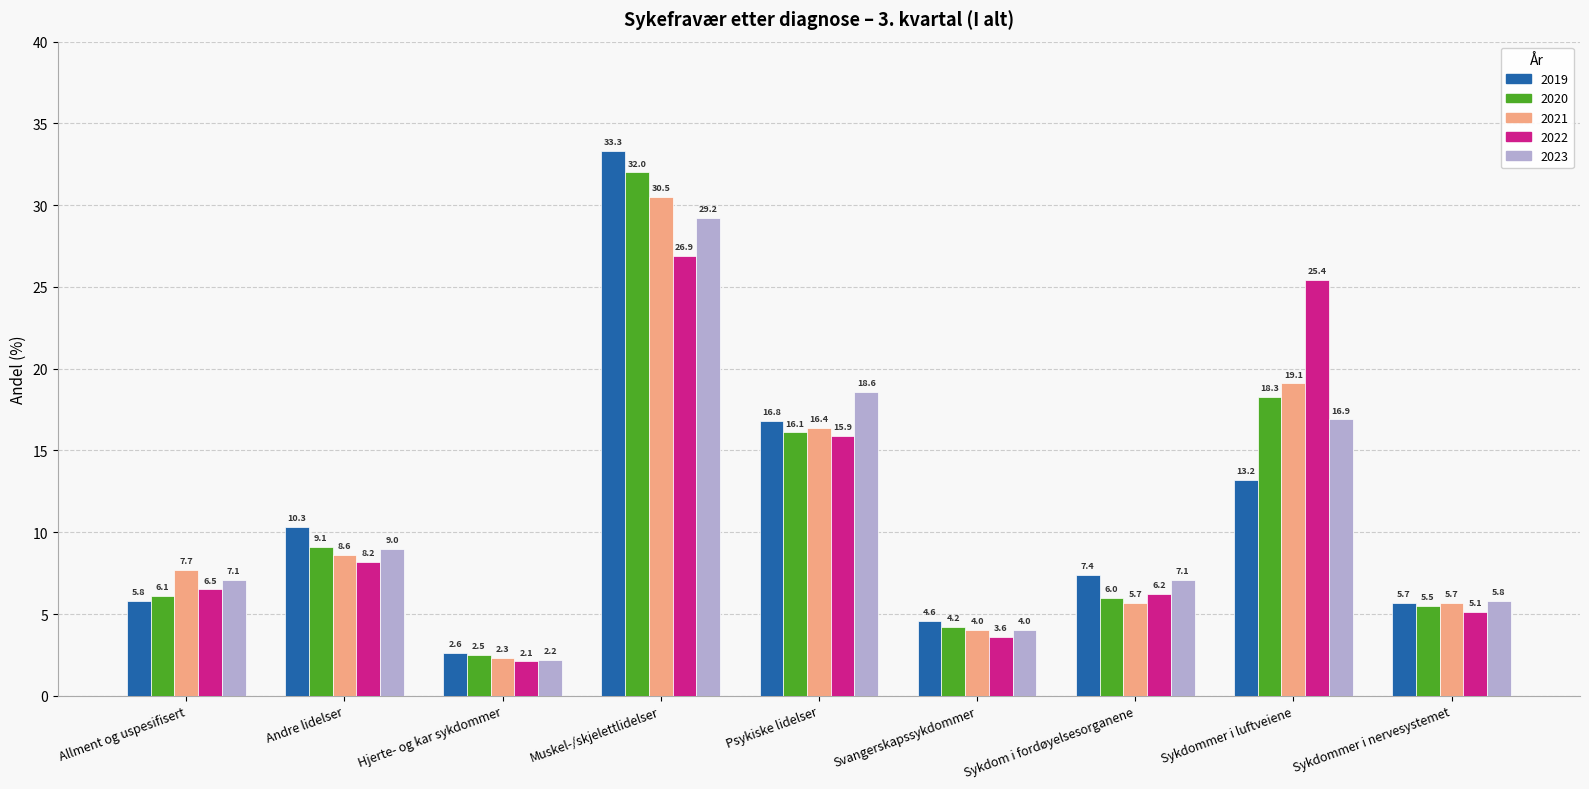

What is the minimum value shown in the chart?

2.1